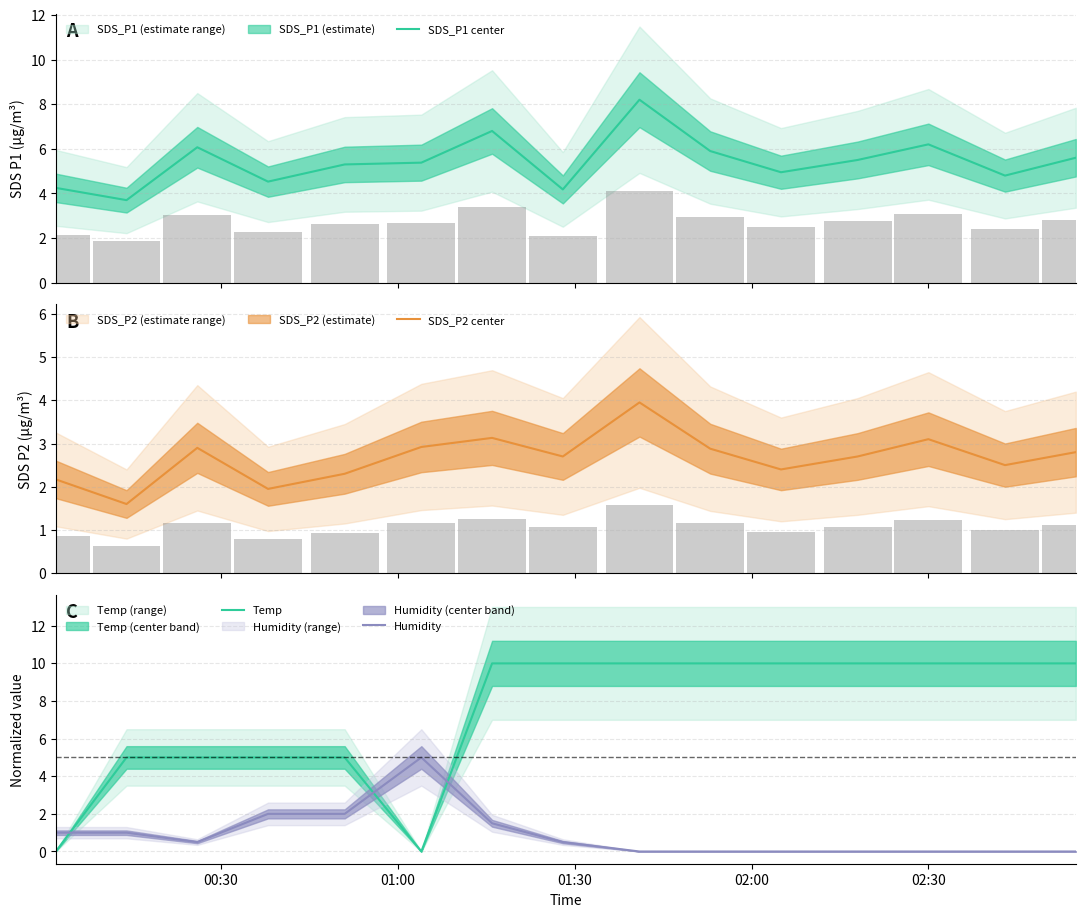

Reading left to right, transcribe all the data shown in this chart.

SDS_P1 center: 4.2	3.7	6.1	4.5	5.3	5.4	6.8	4.2	8.2	5.9	5.0	5.5	6.2	4.8	5.6
SDS_P2 center: 2.2	1.6	2.9	1.9	2.3	2.9	3.1	2.7	4.0	2.9	2.4	2.7	3.1	2.5	2.8
Temp: 0.0	5.0	5.0	5.0	5.0	0.0	10.0	10.0	10.0	10.0	10.0	10.0	10.0	10.0	10.0
Humidity: 1.0	1.0	0.5	2.0	2.0	5.0	1.5	0.5	0.0	0.0	0.0	0.0	0.0	0.0	0.0